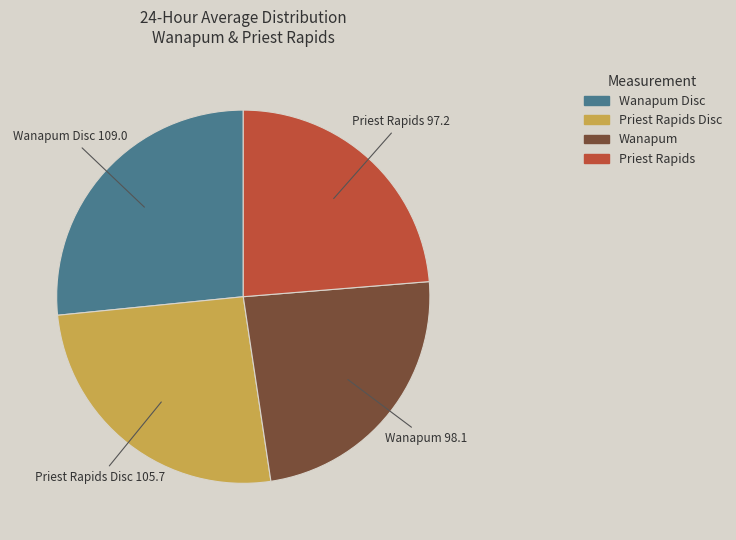

Is there any slice that represents more than half of the pie?

No